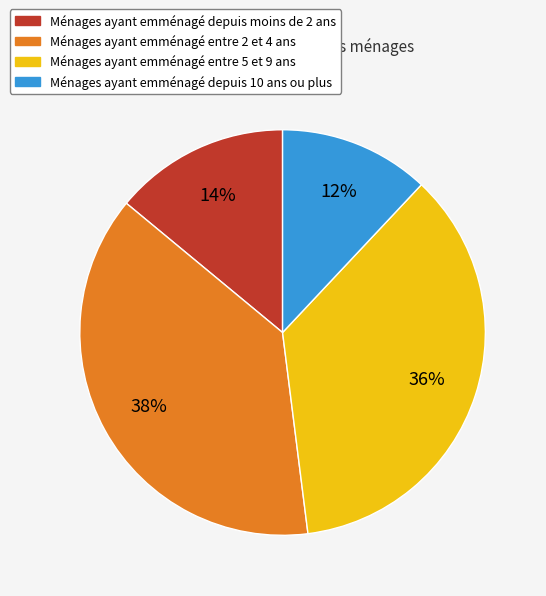

To the nearest percent, what is the difference between the largest and smallest slice percentages?

26%